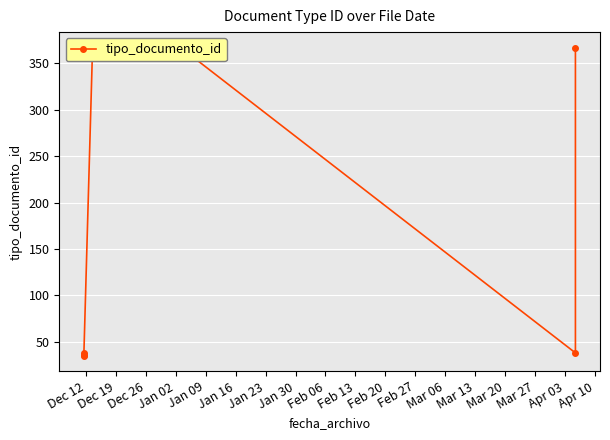

What is the value of the 5th point from the left?

367